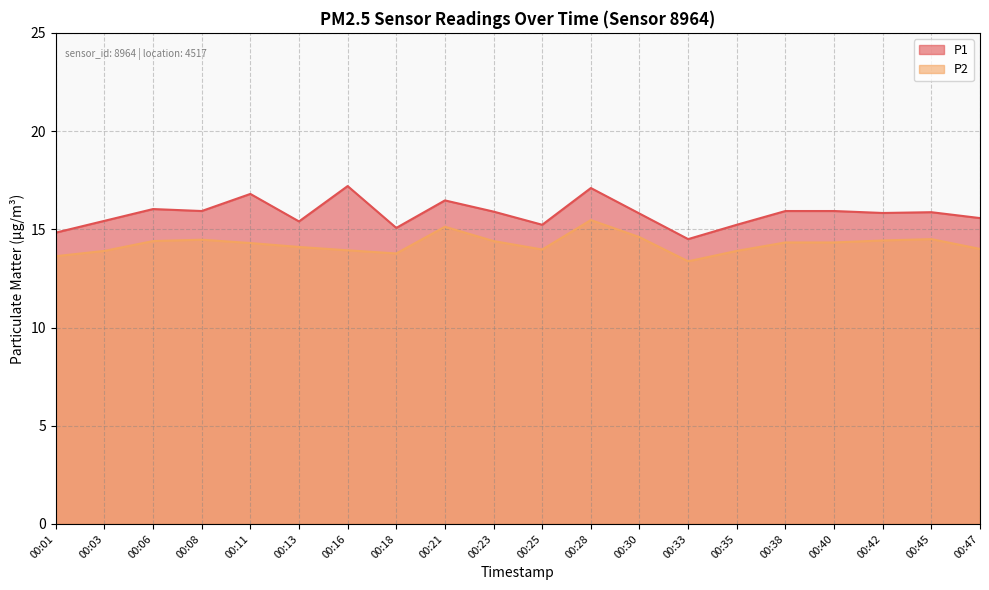

What is the sum of the P1 values at 00:35 and 00:25?

30.5